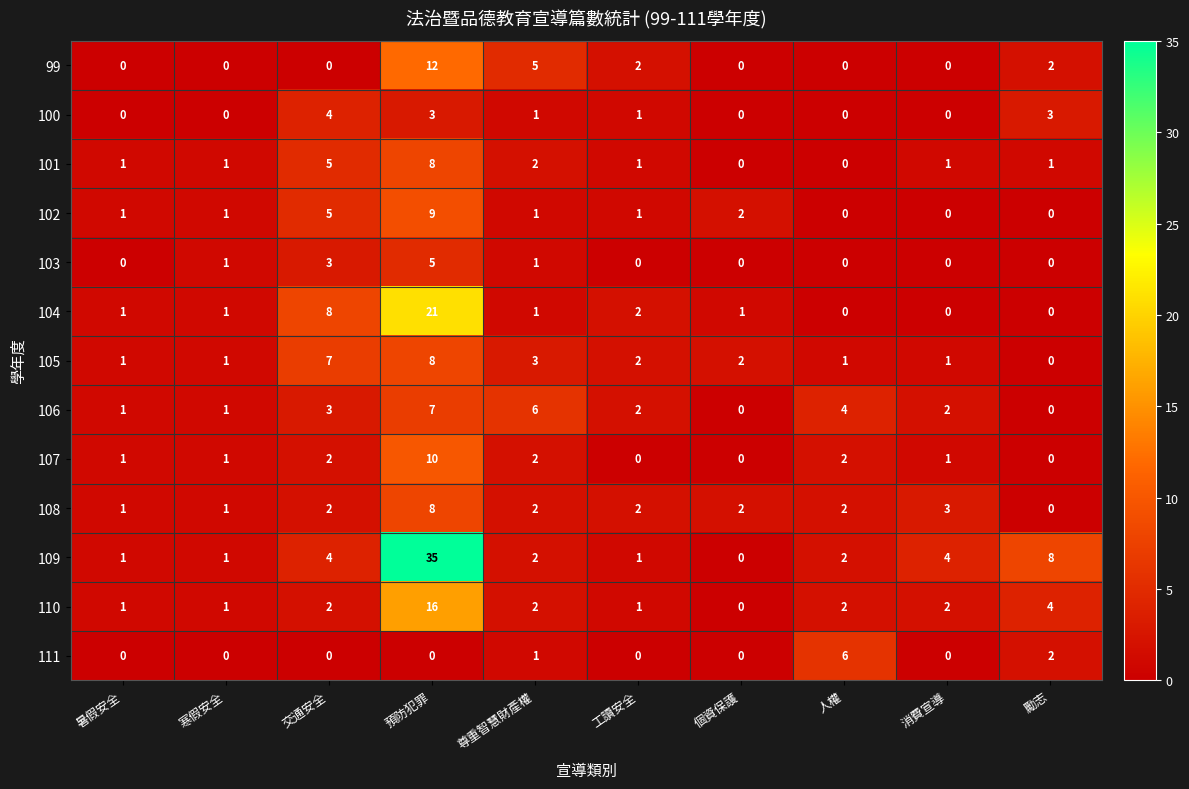

How many categories are shown in the chart?

10